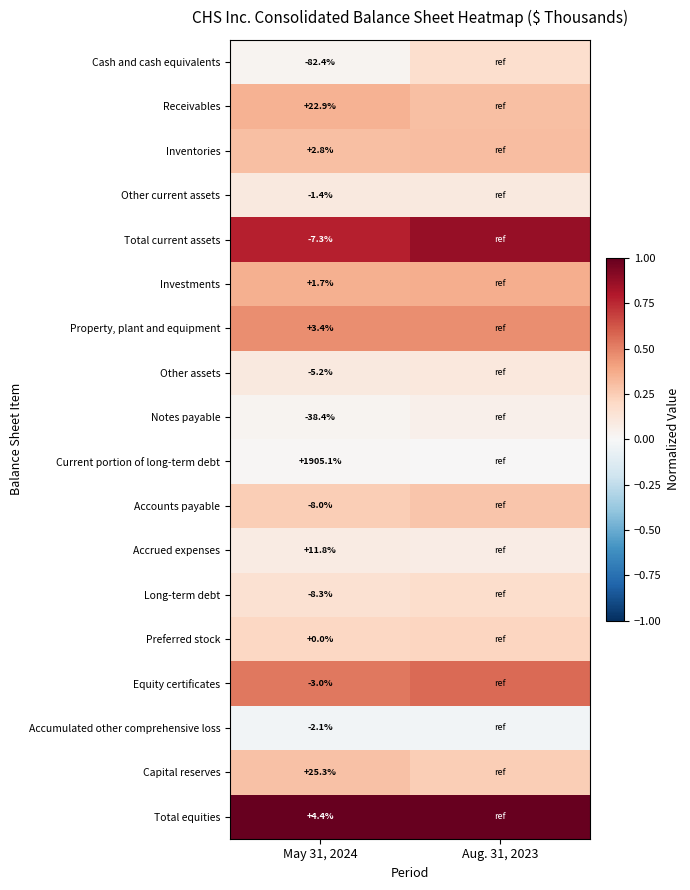

At May 31, 2024, list the series in order from largest to smallest.

Current portion of long-term debt, Capital reserves, Receivables, Accrued expenses, Total equities, Property, plant and equipment, Inventories, Investments, Preferred stock, Other current assets, Accumulated other comprehensive loss, Equity certificates, Other assets, Total current assets, Accounts payable, Long-term debt, Notes payable, Cash and cash equivalents